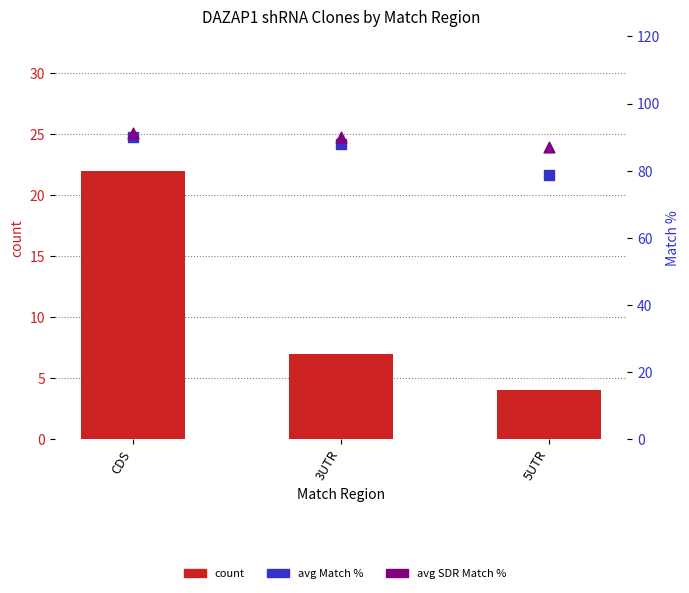

What is the total value across all series at CDS?

203.4